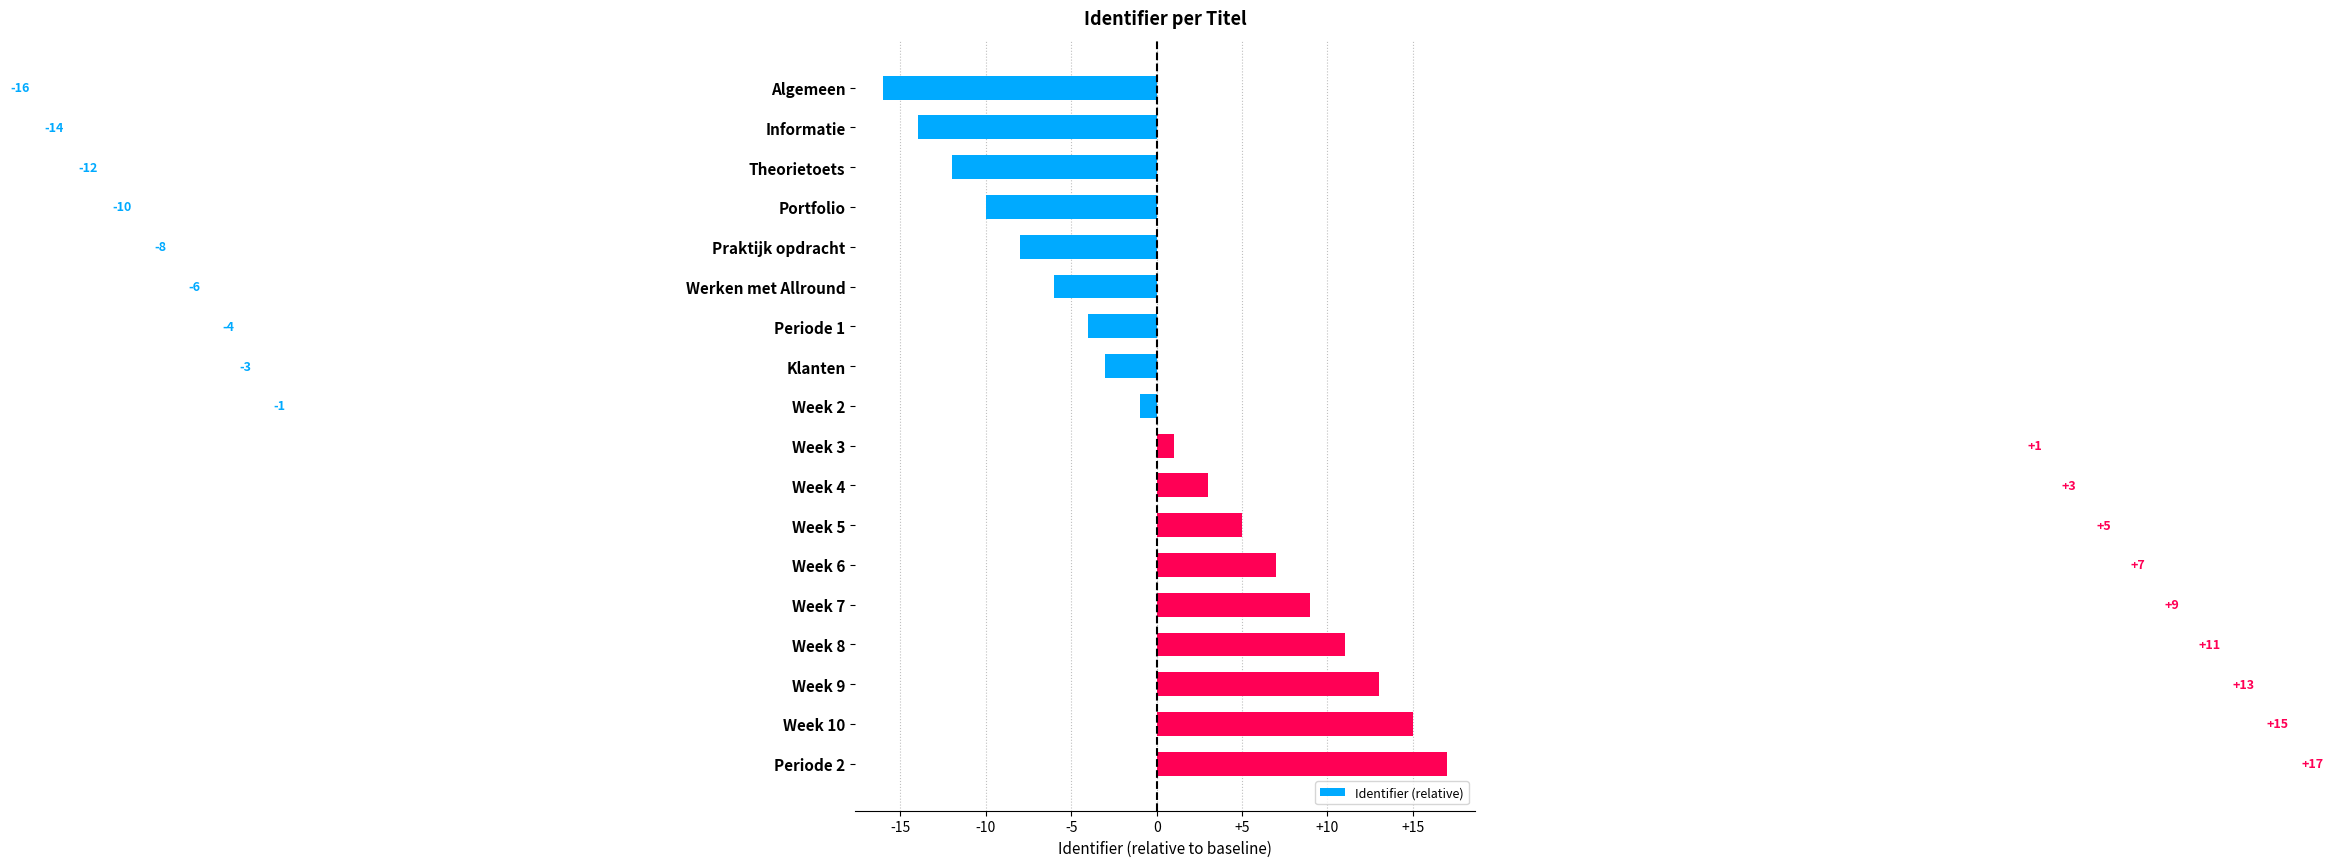

Reading bottom to top, extract all data points from this chart.

Periode 2=17	Week 10=15	Week 9=13	Week 8=11	Week 7=9	Week 6=7	Week 5=5	Week 4=3	Week 3=1	Week 2=-1	Klanten=-3	Periode 1=-4	Werken met Allround=-6	Praktijk opdracht=-8	Portfolio=-10	Theorietoets=-12	Informatie=-14	Algemeen=-16